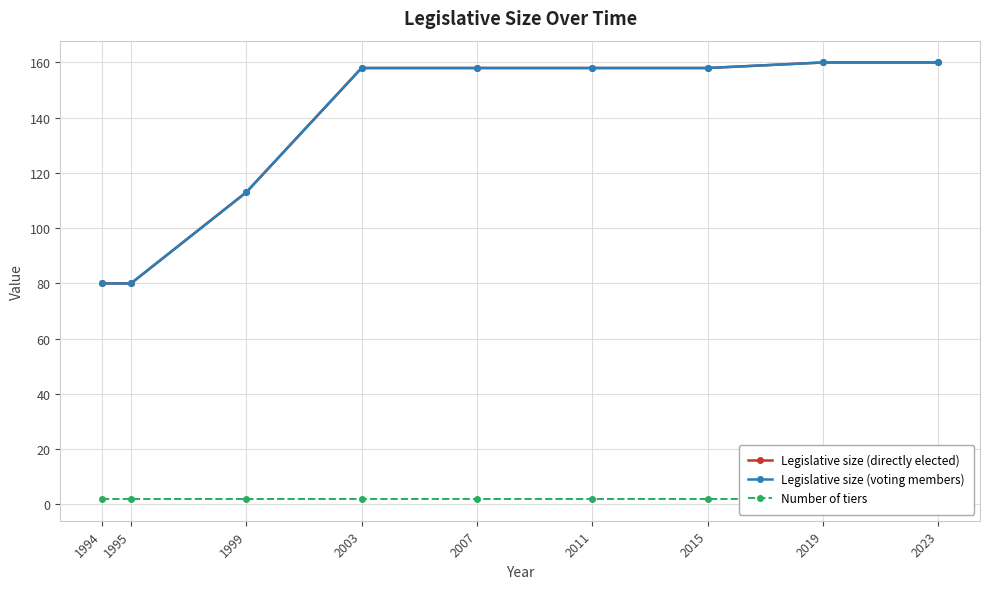

Reading right to left, list all the values displayed in this chart.

Legislative size (directly elected): 2023=160	2019=160	2015=158	2011=158	2007=158	2003=158	1999=113	1995=80	1994=80
Legislative size (voting members): 2023=160	2019=160	2015=158	2011=158	2007=158	2003=158	1999=113	1995=80	1994=80
Number of tiers: 2023=2	2019=2	2015=2	2011=2	2007=2	2003=2	1999=2	1995=2	1994=2